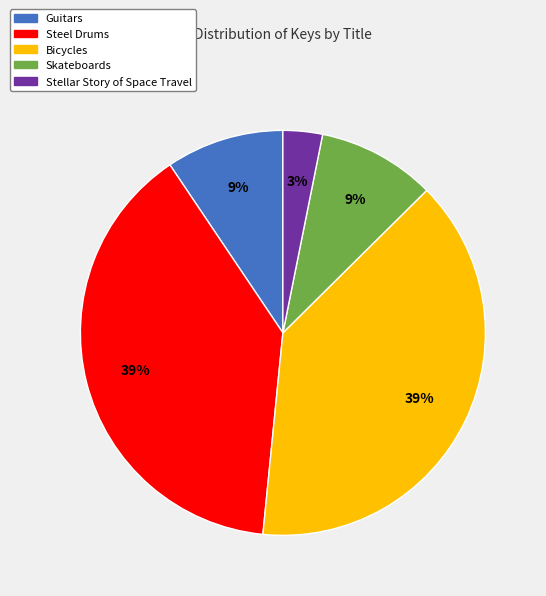

Which slice is the smallest?

Stellar Story of Space Travel